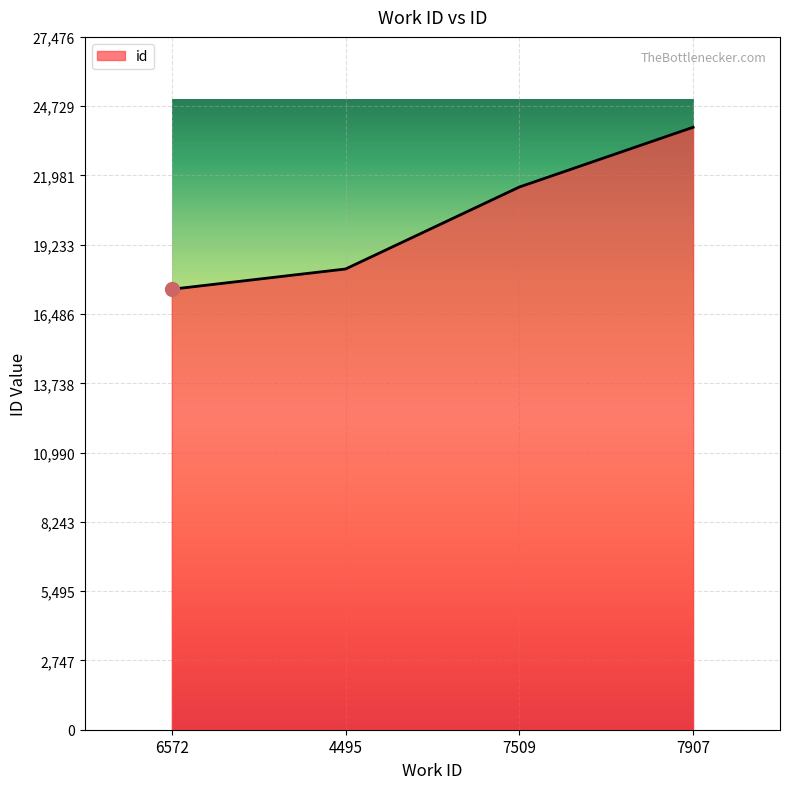

What is the average value?

20289